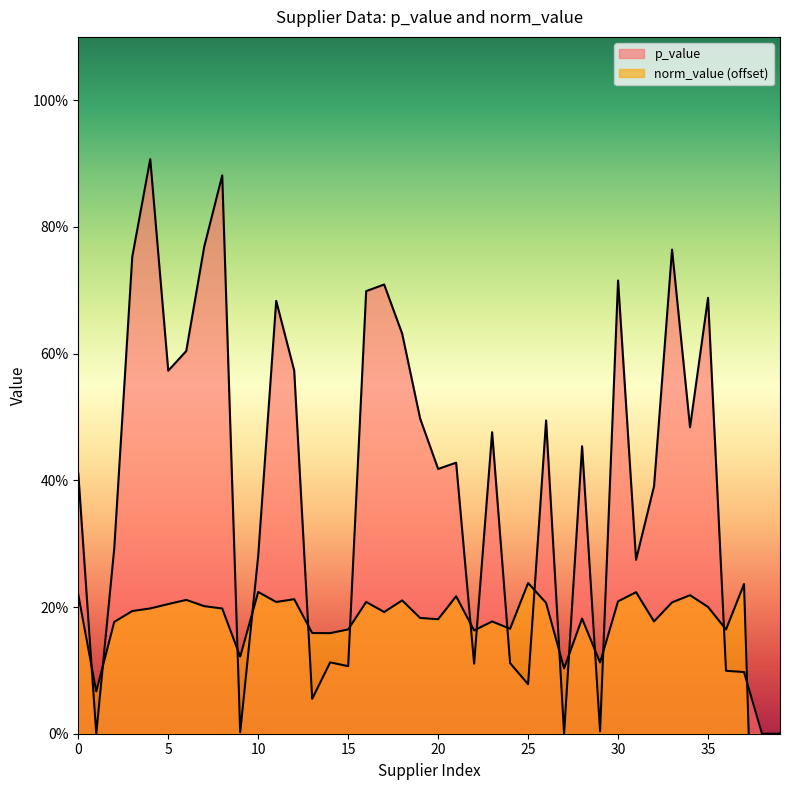

Reading left to right, what are all the values shown in this chart?

p_value: 0.4	0.0	0.3	0.8	0.9	0.6	0.6	0.8	0.9	0.0	0.3	0.7	0.6	0.1	0.1	0.1	0.7	0.7	0.6	0.5	0.4	0.4	0.1	0.5	0.1	0.1	0.5	0.0	0.5	0.0	0.7	0.3	0.4	0.8	0.5	0.7	0.1	0.1	0.0	0.0
norm_value: 0.2	0.1	0.2	0.2	0.2	0.2	0.2	0.2	0.2	0.1	0.2	0.2	0.2	0.2	0.2	0.2	0.2	0.2	0.2	0.2	0.2	0.2	0.2	0.2	0.2	0.2	0.2	0.1	0.2	0.1	0.2	0.2	0.2	0.2	0.2	0.2	0.2	0.2	-0.7	0.0